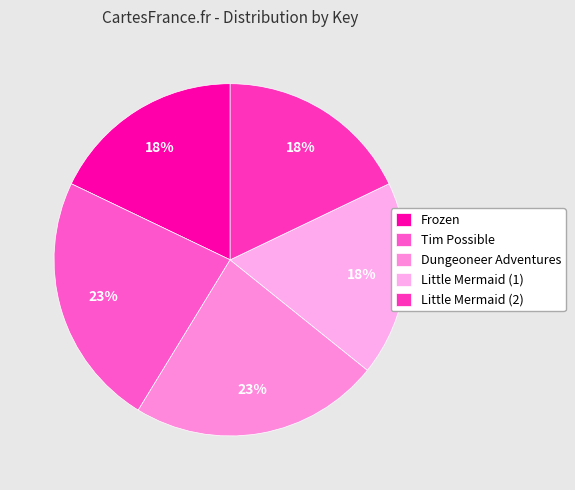

What percentage is the Little Mermaid (1) slice, to the nearest percent?

18%